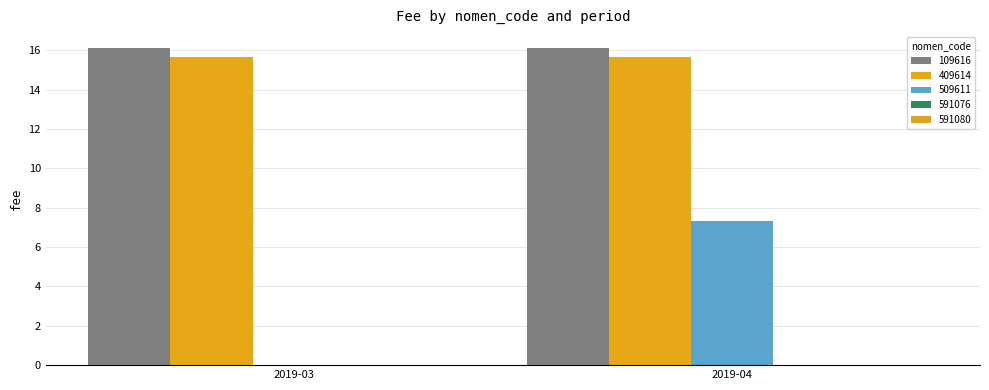

What is the average value of the 109616 series?

16.1